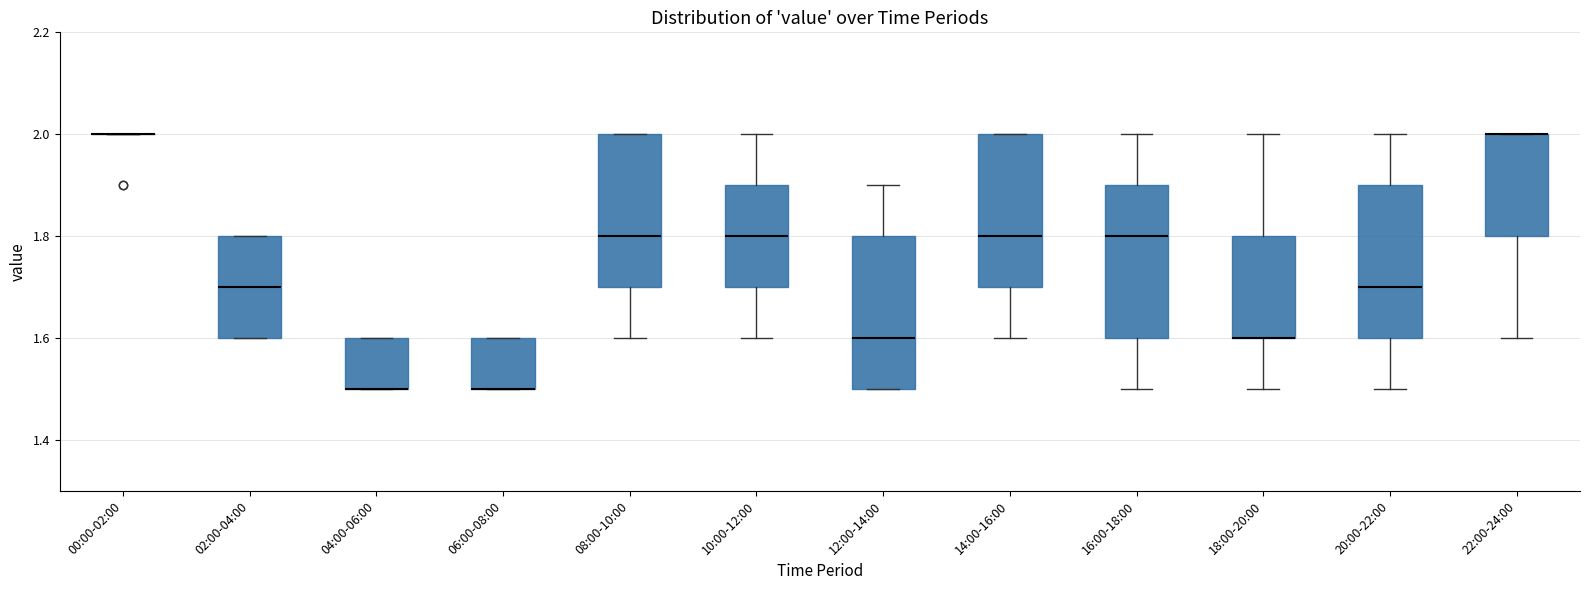

Reading left to right, transcribe this box plot: for each box, give where its median line is, the range the box spans, and where its two whiskers end, as read against the y-axis. The values are not printed on the chart, so give them approximately, as read against the axis.

00:00-02:00: box collapsed to a line at 2.0, whiskers 2.0 to 2.0
02:00-04:00: median 1.7, box 1.6 to 1.8, whiskers 1.6 to 1.8
04:00-06:00: median 1.5 (drawn on the box's lower edge), box 1.5 to 1.6, whiskers 1.5 to 1.6
06:00-08:00: median 1.5 (drawn on the box's lower edge), box 1.5 to 1.6, whiskers 1.5 to 1.6
08:00-10:00: median 1.8, box 1.7 to 2.0, whiskers 1.6 to 2.0
10:00-12:00: median 1.8, box 1.7 to 1.9, whiskers 1.6 to 2.0
12:00-14:00: median 1.6, box 1.5 to 1.8, whiskers 1.5 to 1.9
14:00-16:00: median 1.8, box 1.7 to 2.0, whiskers 1.6 to 2.0
16:00-18:00: median 1.8, box 1.6 to 1.9, whiskers 1.5 to 2.0
18:00-20:00: median 1.6 (drawn on the box's lower edge), box 1.6 to 1.8, whiskers 1.5 to 2.0
20:00-22:00: median 1.7, box 1.6 to 1.9, whiskers 1.5 to 2.0
22:00-24:00: median 2.0 (drawn on the box's upper edge), box 1.8 to 2.0, whiskers 1.6 to 2.0